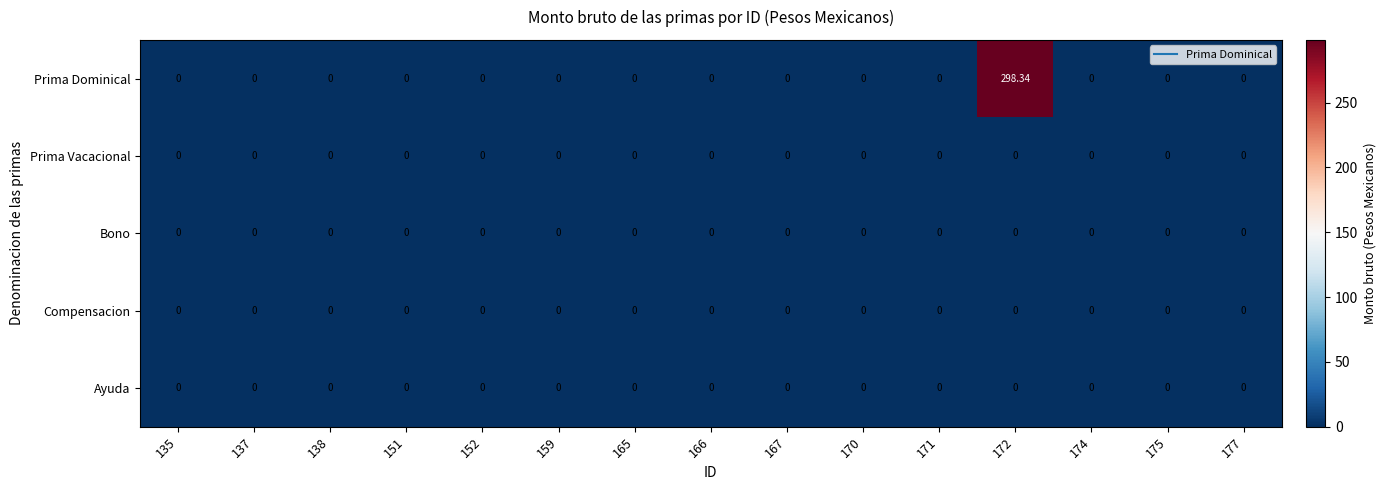

Which series has the largest total across all categories?

Prima Dominical